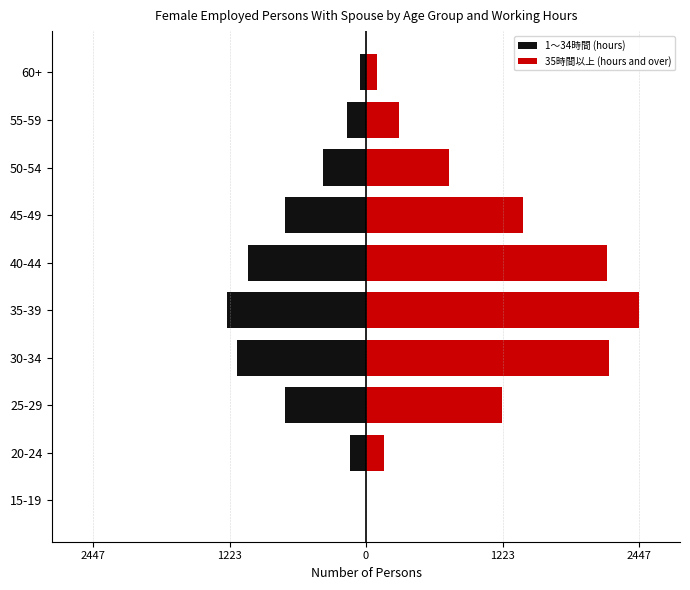

The 1～34時間 (hours) series shows -239 at 30-34. True or false?

False